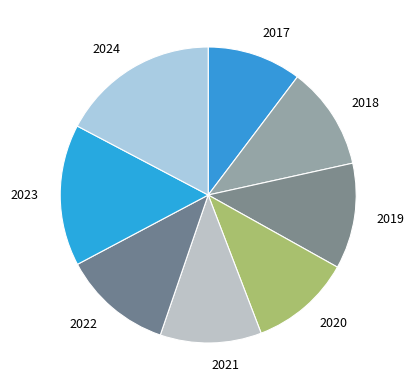

Which category has the biggest portion of the pie?

2024